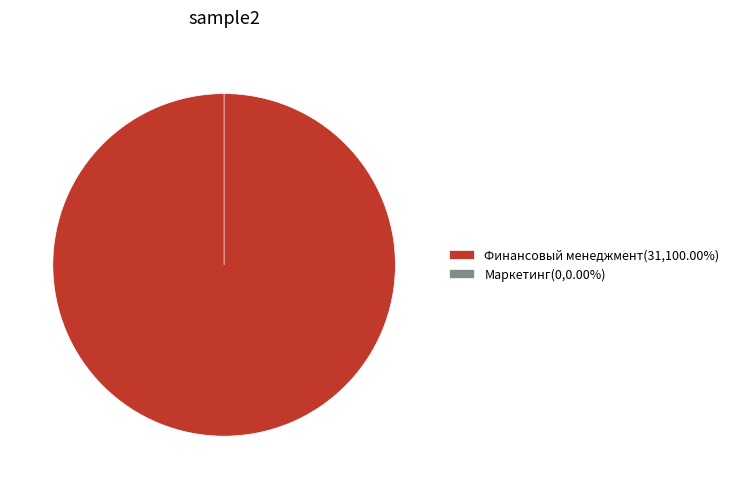

What is the change in value from Финансовый менеджмент to Маркетинг?

-31